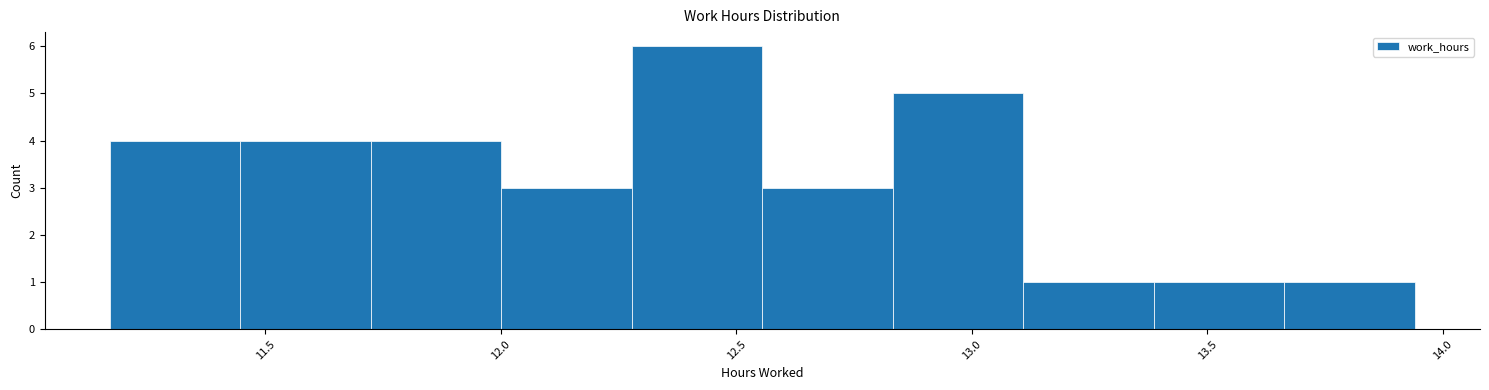

Reading left to right, transcribe this chart: for each bar, give the range it covers on the x-axis and its height. Neither the bar edges nor the heights are printed on the chart, so give them approximately, as read against the axes.

11.15 to 11.45: 4
11.45 to 11.70: 4
11.70 to 12.00: 4
12.00 to 12.30: 3
12.30 to 12.55: 6
12.55 to 12.85: 3
12.85 to 13.10: 5
13.10 to 13.40: 1
13.40 to 13.65: 1
13.65 to 13.95: 1